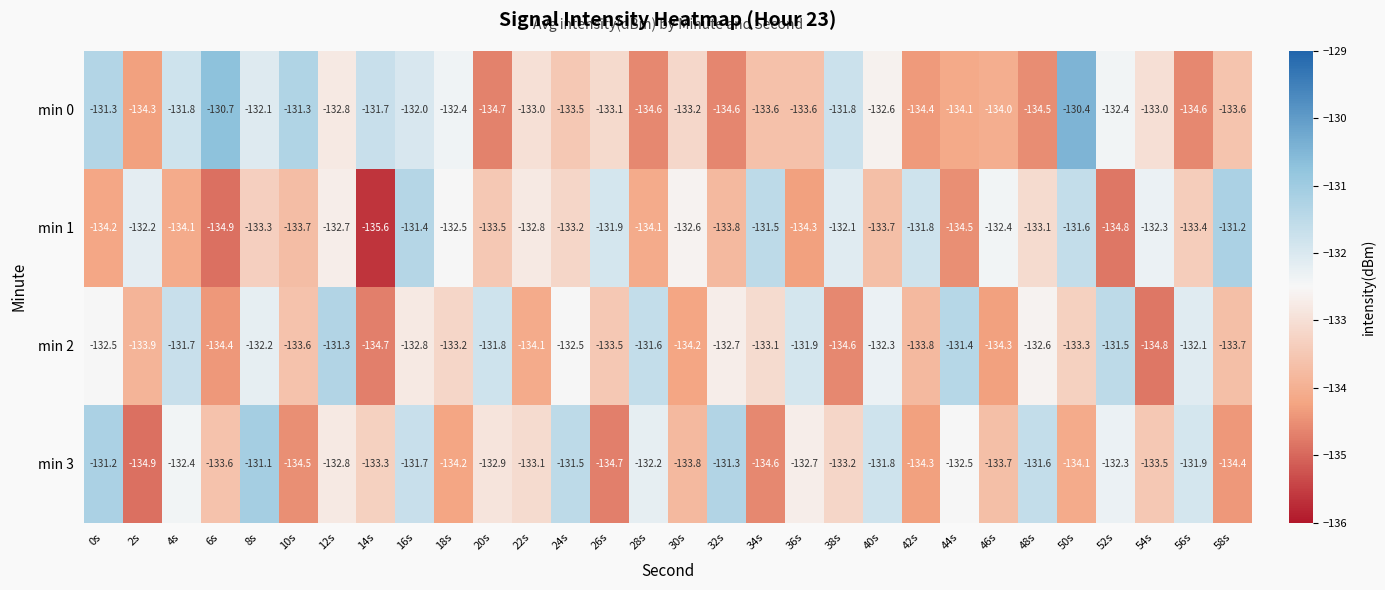

Which category has the lowest value in the min 1 series?

14s